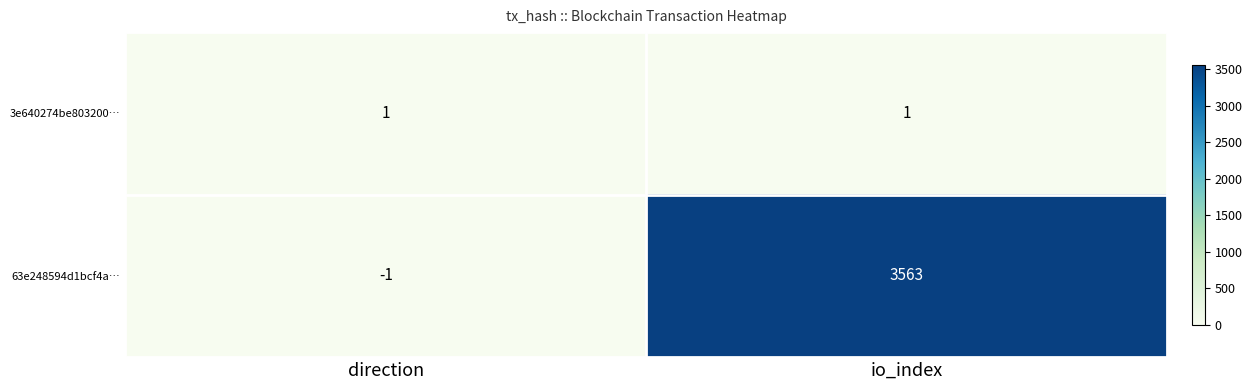

What is the total value across all series at io_index?

3564